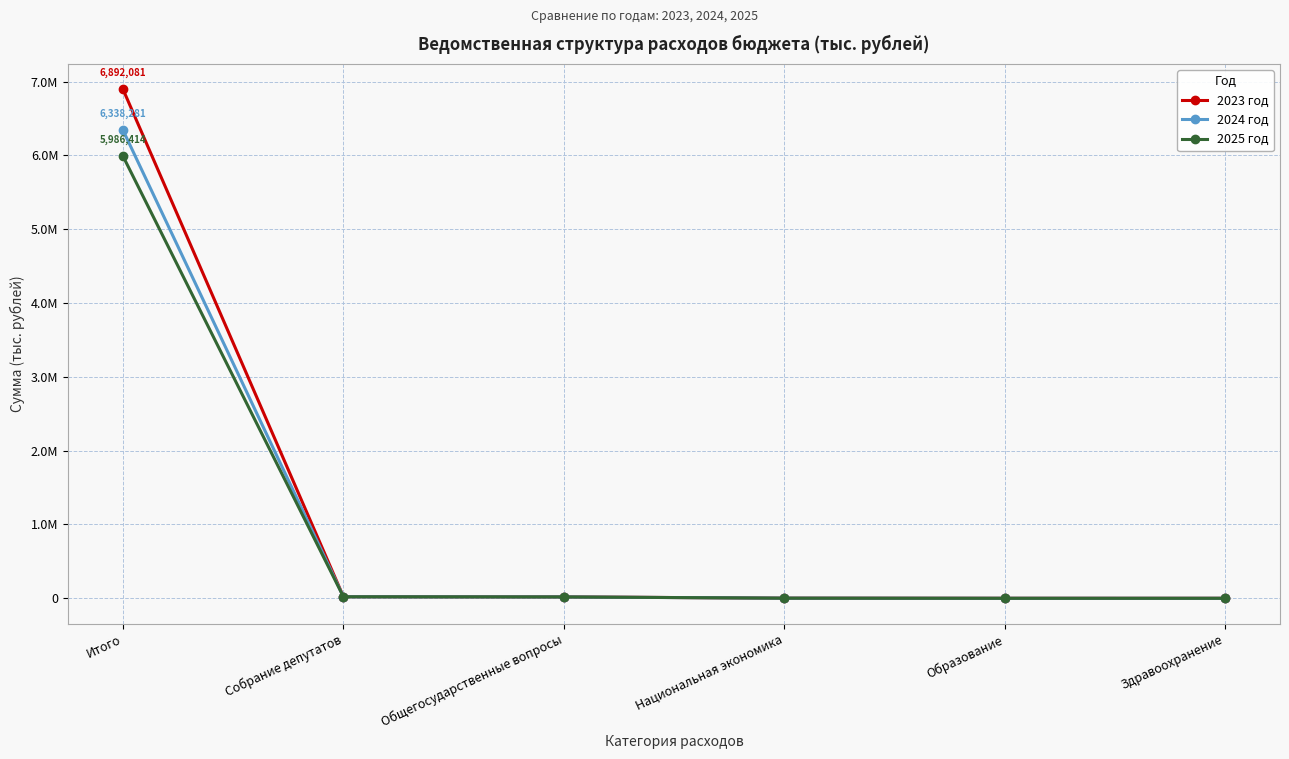

What is the greatest value displayed?

6892081.3